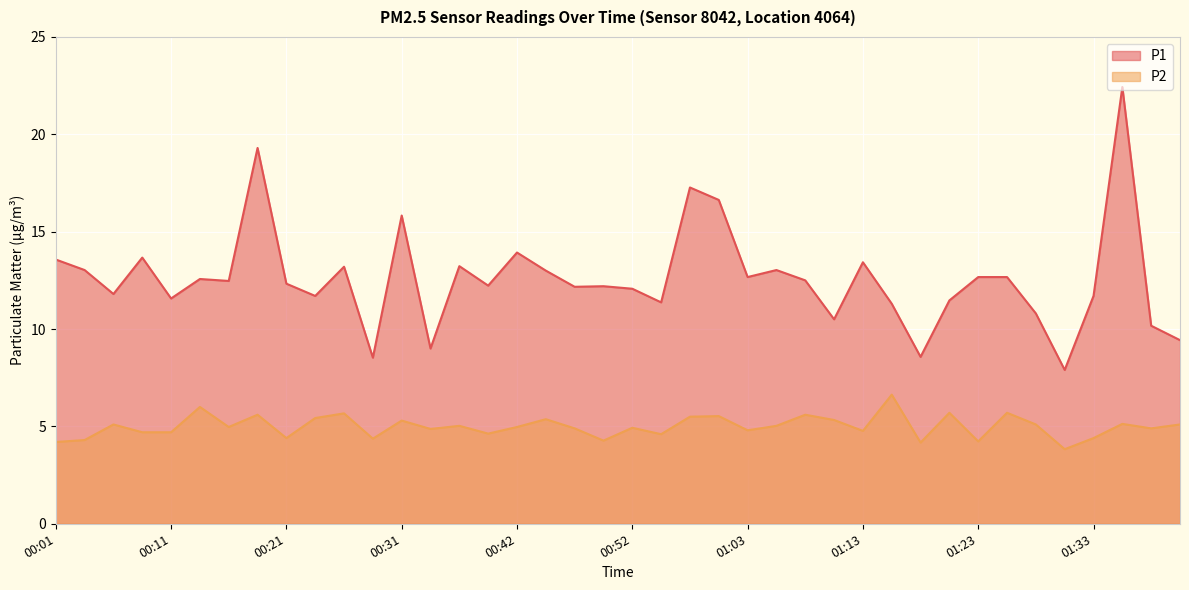

What is the spread (max minus min) of values at 01:03?

7.9